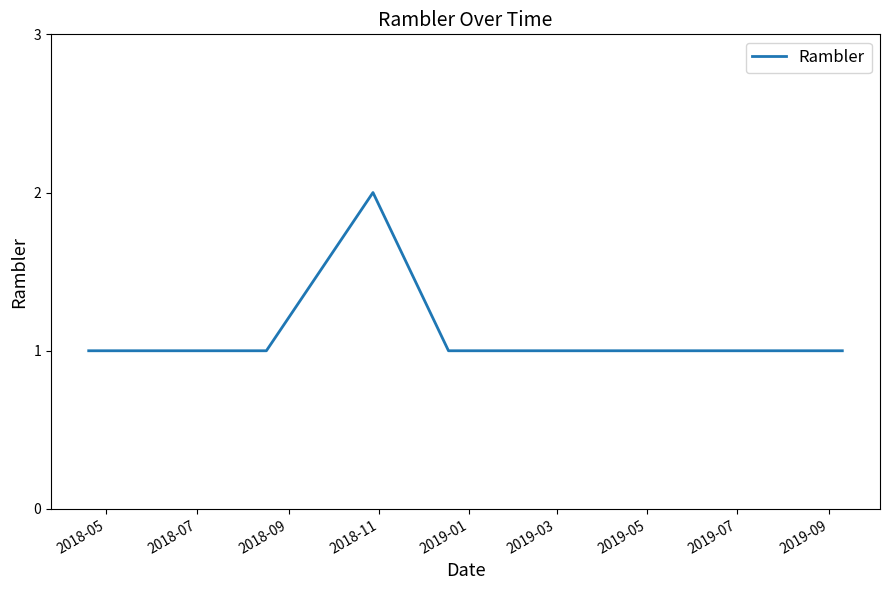

Reading left to right, what are all the values shown in this chart?

1	1	1	1	1	1	1	1	2	1	1	1	1	1